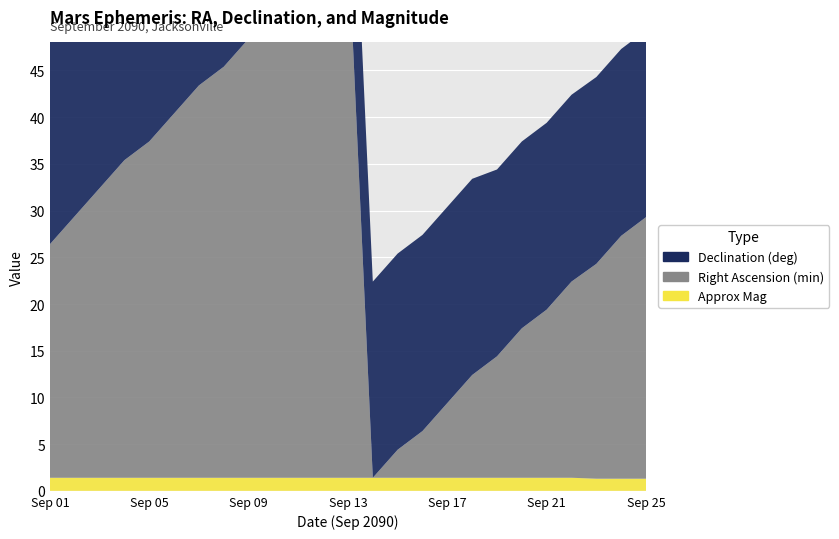

Reading right to left, what are all the values shown in this chart?

Right Ascension (min): Sep 25=28.0	Sep 24=26.0	Sep 23=23.0	Sep 22=21.0	Sep 21=18.0	Sep 20=16.0	Sep 19=13.0	Sep 18=11.0	Sep 17=8.0	Sep 16=5.0	Sep 15=3.0	Sep 14=0.0	Sep 13=58.0	Sep 12=55.0	Sep 11=52.0	Sep 10=50.0	Sep 09=47.0	Sep 08=44.0	Sep 07=42.0	Sep 06=39.0	Sep 05=36.0	Sep 04=34.0	Sep 03=31.0	Sep 02=28.0	Sep 01=25.0
Declination (deg): Sep 25=20.0	Sep 24=20.0	Sep 23=20.0	Sep 22=20.0	Sep 21=20.0	Sep 20=20.0	Sep 19=20.0	Sep 18=21.0	Sep 17=21.0	Sep 16=21.0	Sep 15=21.0	Sep 14=21.0	Sep 13=21.0	Sep 12=21.0	Sep 11=21.0	Sep 10=21.0	Sep 09=21.0	Sep 08=22.0	Sep 07=22.0	Sep 06=22.0	Sep 05=22.0	Sep 04=22.0	Sep 03=22.0	Sep 02=22.0	Sep 01=22.0
Approx Mag: Sep 25=1.3	Sep 24=1.3	Sep 23=1.3	Sep 22=1.4	Sep 21=1.4	Sep 20=1.4	Sep 19=1.4	Sep 18=1.4	Sep 17=1.4	Sep 16=1.4	Sep 15=1.4	Sep 14=1.4	Sep 13=1.4	Sep 12=1.4	Sep 11=1.4	Sep 10=1.4	Sep 09=1.4	Sep 08=1.4	Sep 07=1.4	Sep 06=1.4	Sep 05=1.4	Sep 04=1.4	Sep 03=1.4	Sep 02=1.4	Sep 01=1.4